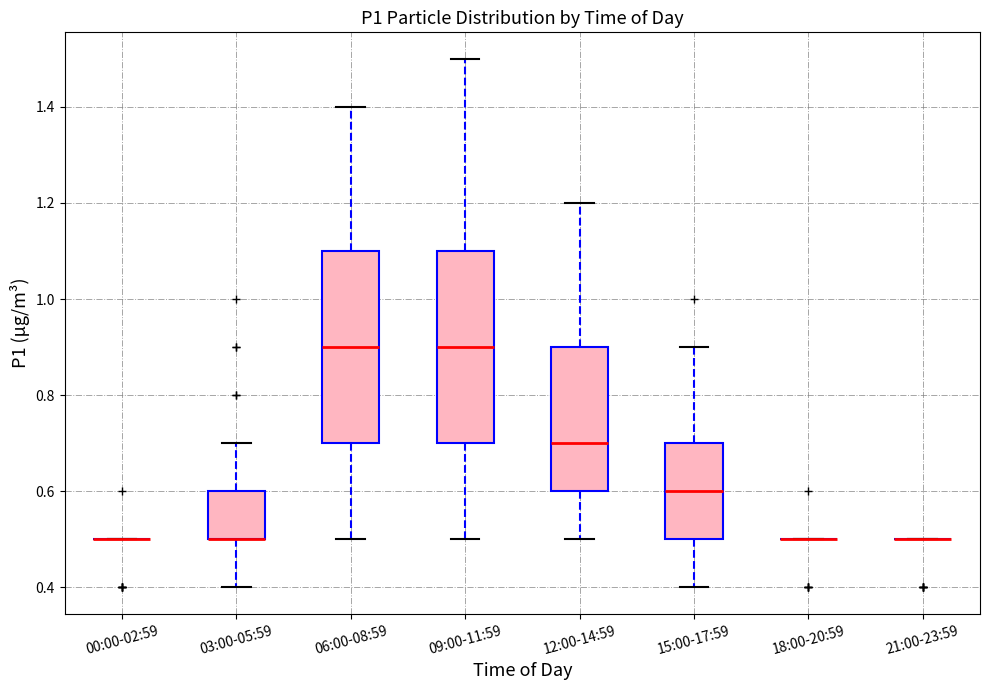

Reading left to right, transcribe this box plot: for each box, give where its median line is, the range the box spans, and where its two whiskers end, as read against the y-axis. The values are not printed on the chart, so give them approximately, as read against the axis.

00:00-02:59: box collapsed to a line at 0.5, whiskers 0.5 to 0.5
03:00-05:59: median 0.5 (drawn on the box's lower edge), box 0.5 to 0.6, whiskers 0.4 to 0.7
06:00-08:59: median 0.9, box 0.7 to 1.1, whiskers 0.5 to 1.4
09:00-11:59: median 0.9, box 0.7 to 1.1, whiskers 0.5 to 1.5
12:00-14:59: median 0.7, box 0.6 to 0.9, whiskers 0.5 to 1.2
15:00-17:59: median 0.6, box 0.5 to 0.7, whiskers 0.4 to 0.9
18:00-20:59: box collapsed to a line at 0.5, whiskers 0.5 to 0.5
21:00-23:59: box collapsed to a line at 0.5, whiskers 0.5 to 0.5